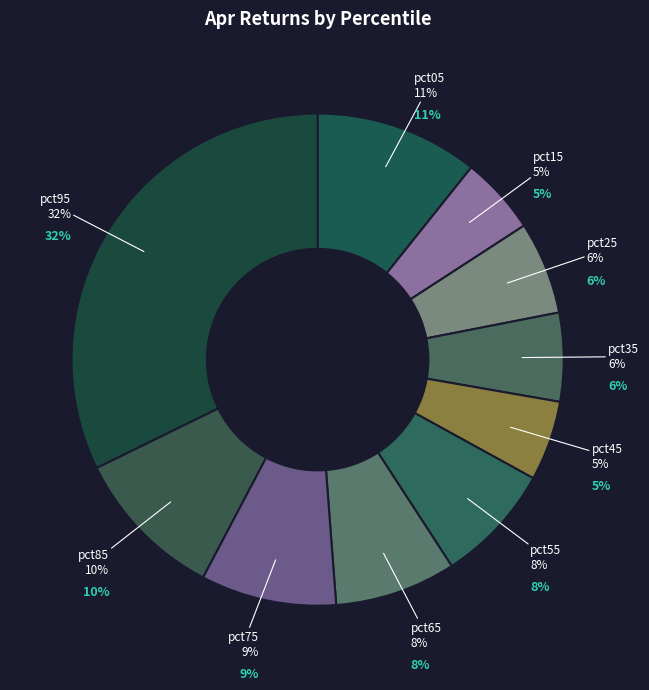

How much of the chart is everything except pct25?

93.9%